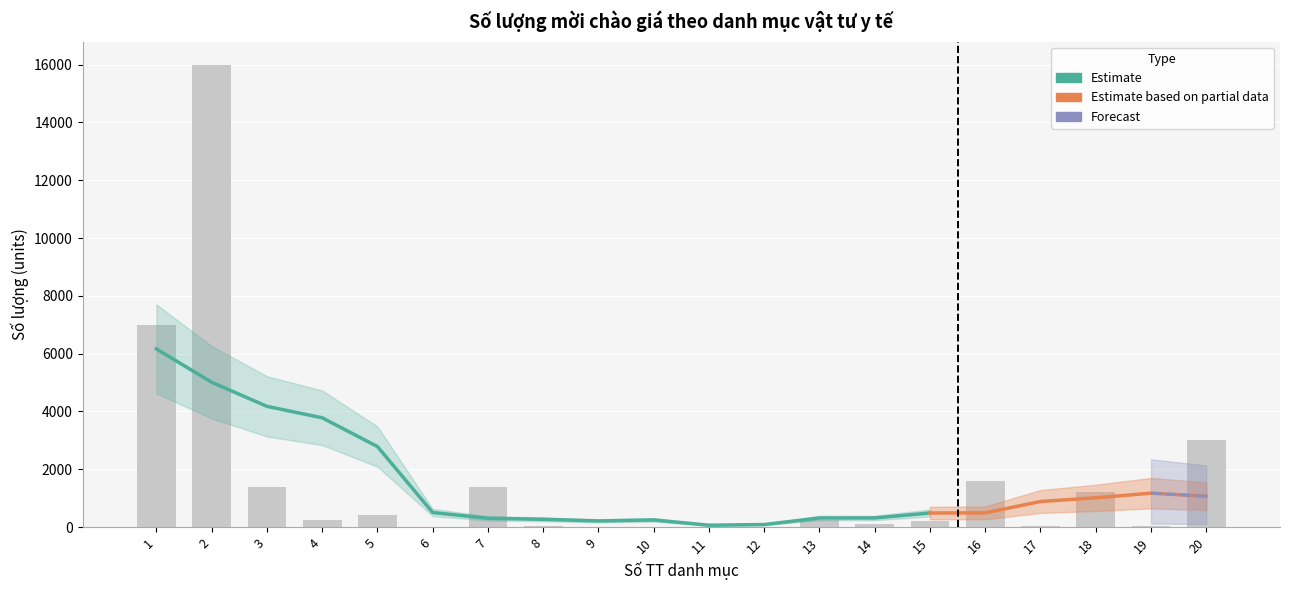

Between 4 and 8, which is larger?

4